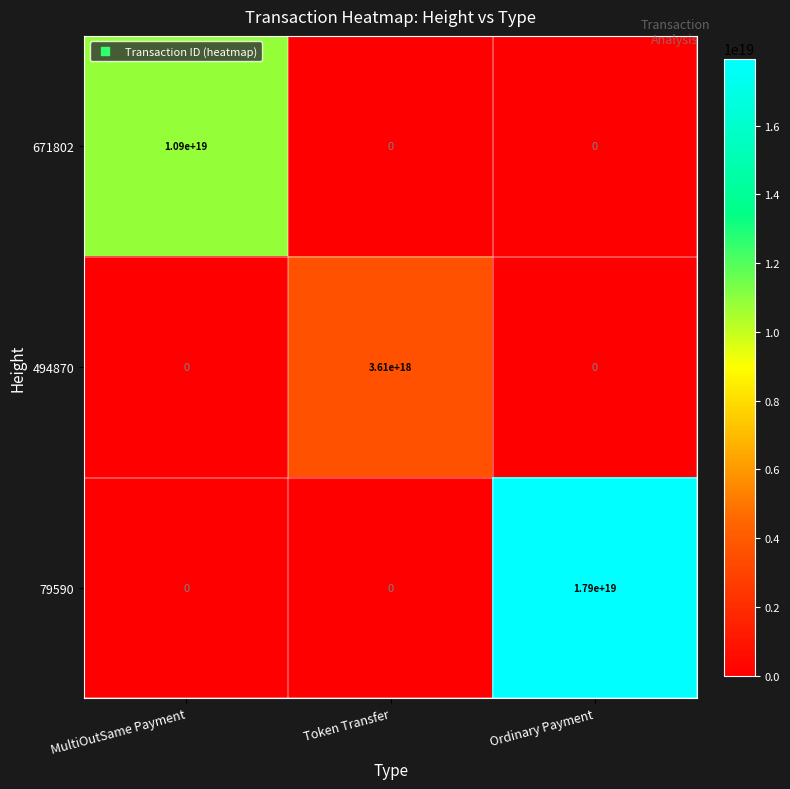

How many 671802 values are between 0 and 10900000000000000000?

3